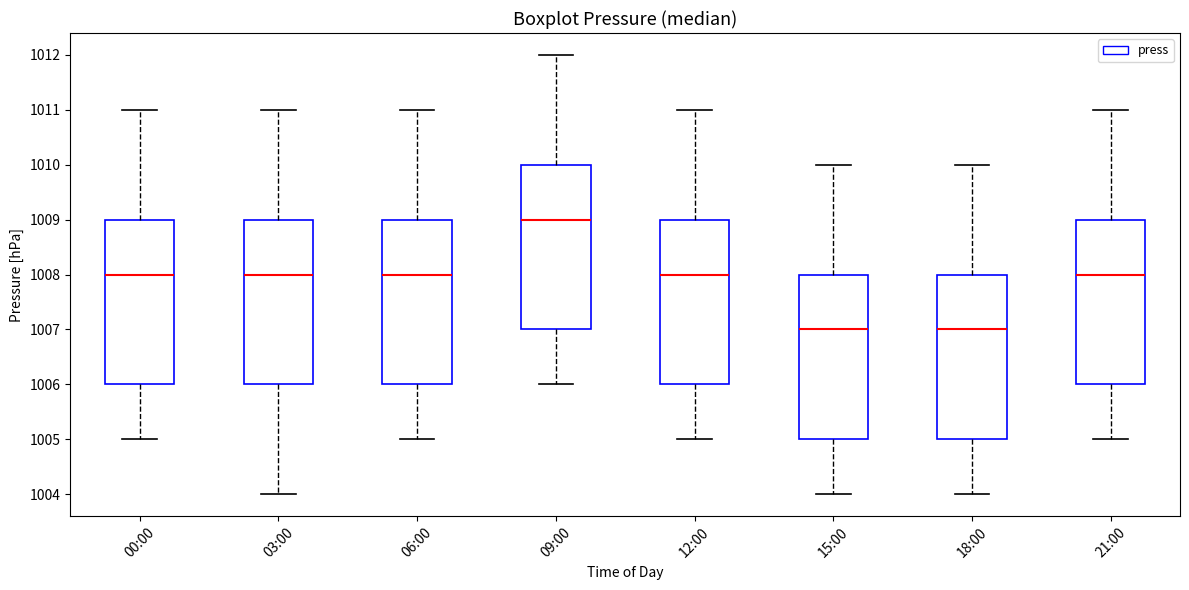

Reading left to right, transcribe this box plot: for each box, give where its median line is, the range the box spans, and where its two whiskers end, as read against the y-axis. The values are not printed on the chart, so give them approximately, as read against the axis.

00:00: median 1008, box 1006 to 1009, whiskers 1005 to 1011
03:00: median 1008, box 1006 to 1009, whiskers 1004 to 1011
06:00: median 1008, box 1006 to 1009, whiskers 1005 to 1011
09:00: median 1009, box 1007 to 1010, whiskers 1006 to 1012
12:00: median 1008, box 1006 to 1009, whiskers 1005 to 1011
15:00: median 1007, box 1005 to 1008, whiskers 1004 to 1010
18:00: median 1007, box 1005 to 1008, whiskers 1004 to 1010
21:00: median 1008, box 1006 to 1009, whiskers 1005 to 1011